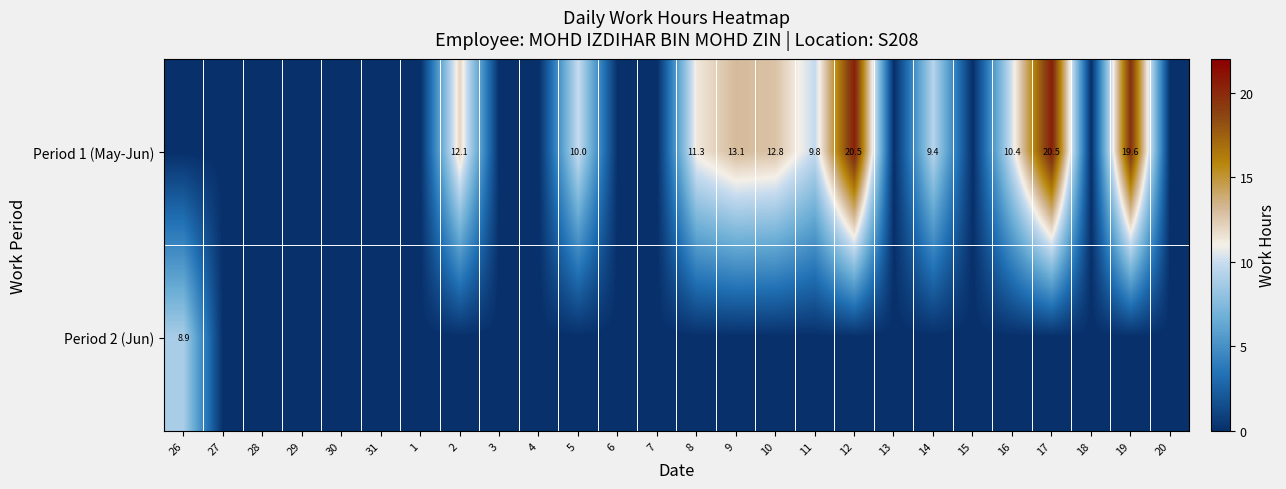

What is the difference between the Period 1 (May-Jun) values at 14 and 17?

11.1